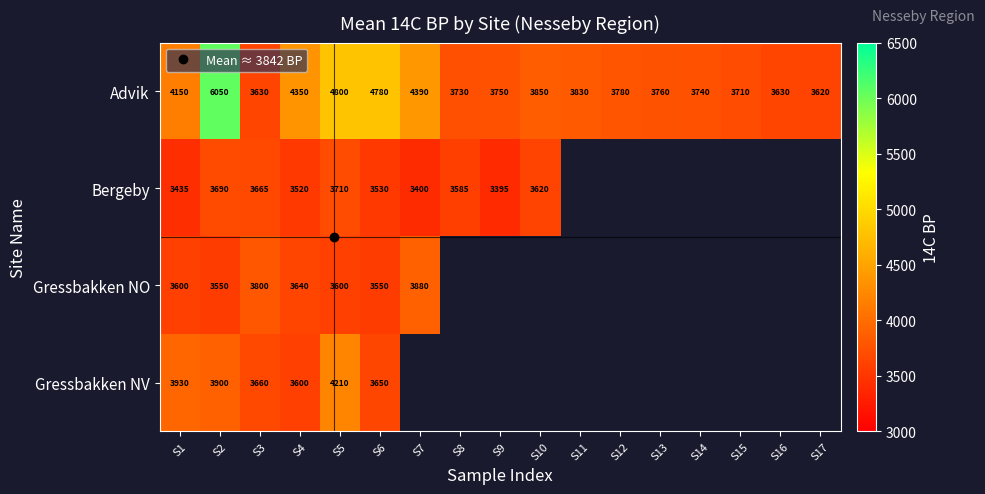

Which category has the highest value across all series?

S2